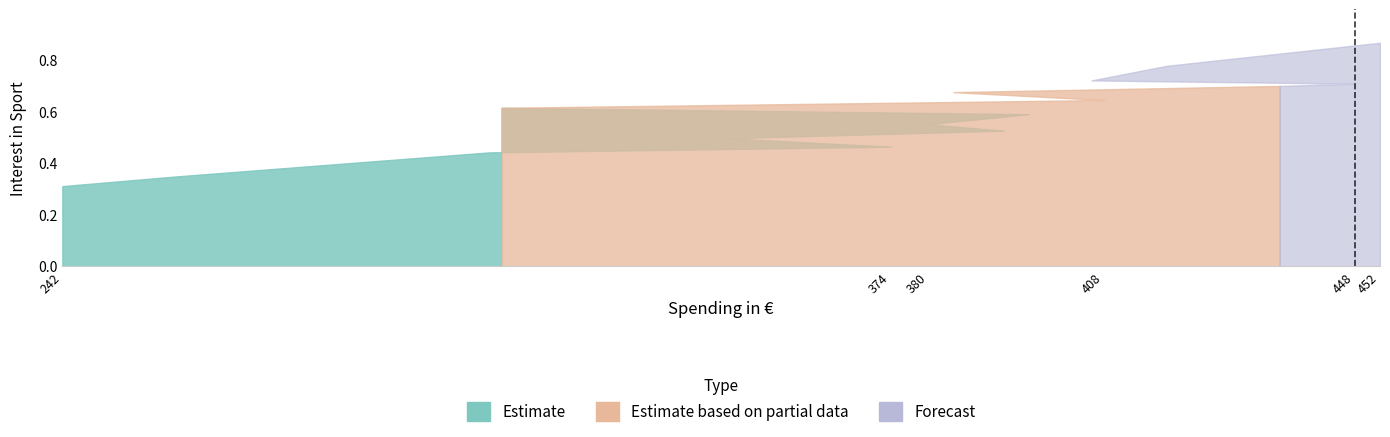

List the labels in order of value, largest first.

452, 418, 406, 448, 436, 384, 408, 312, 396, 380, 392, 348, 374, 310, 260, 242